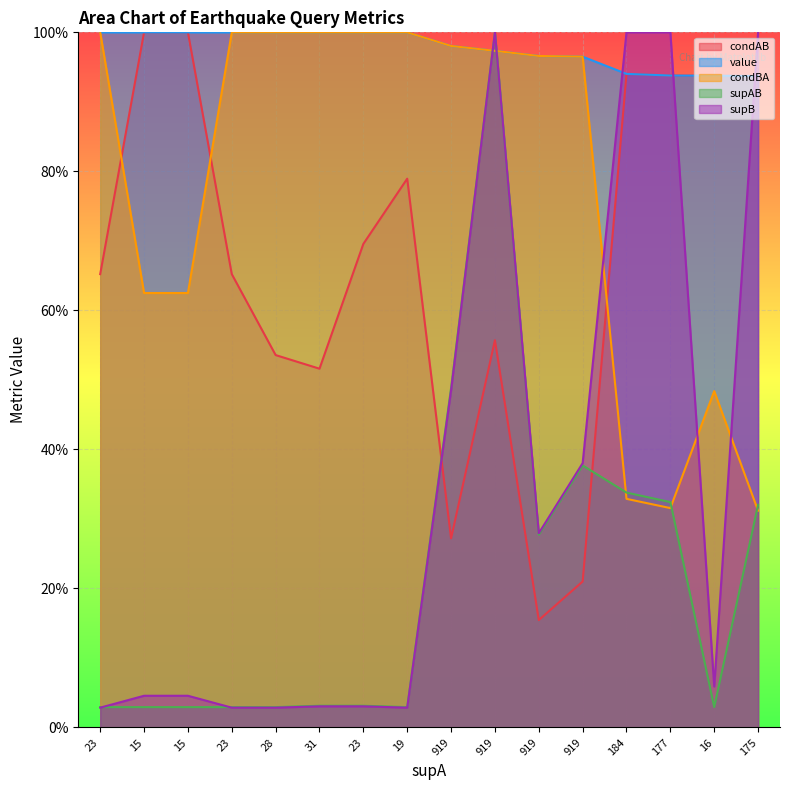

At which category does supAB reach its first local valley?

19